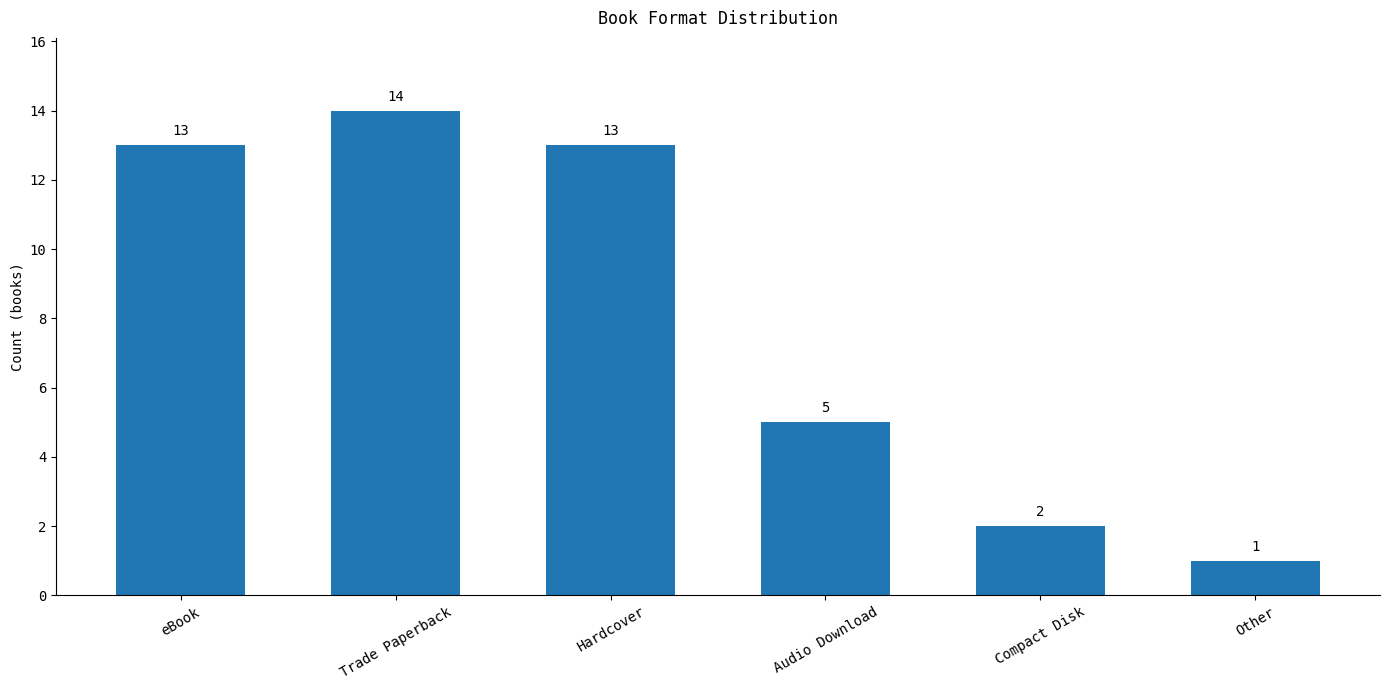

What is the average value?

8